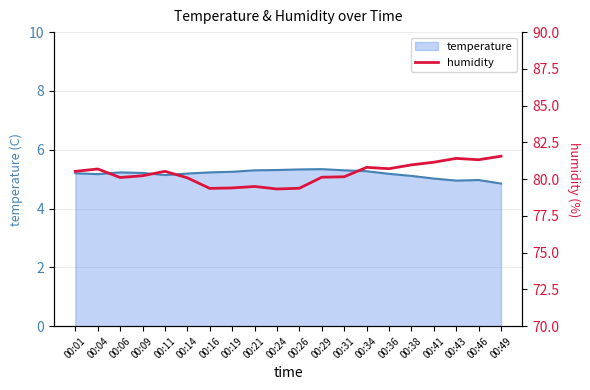

What is the value of the 9th point from the left?

79.5